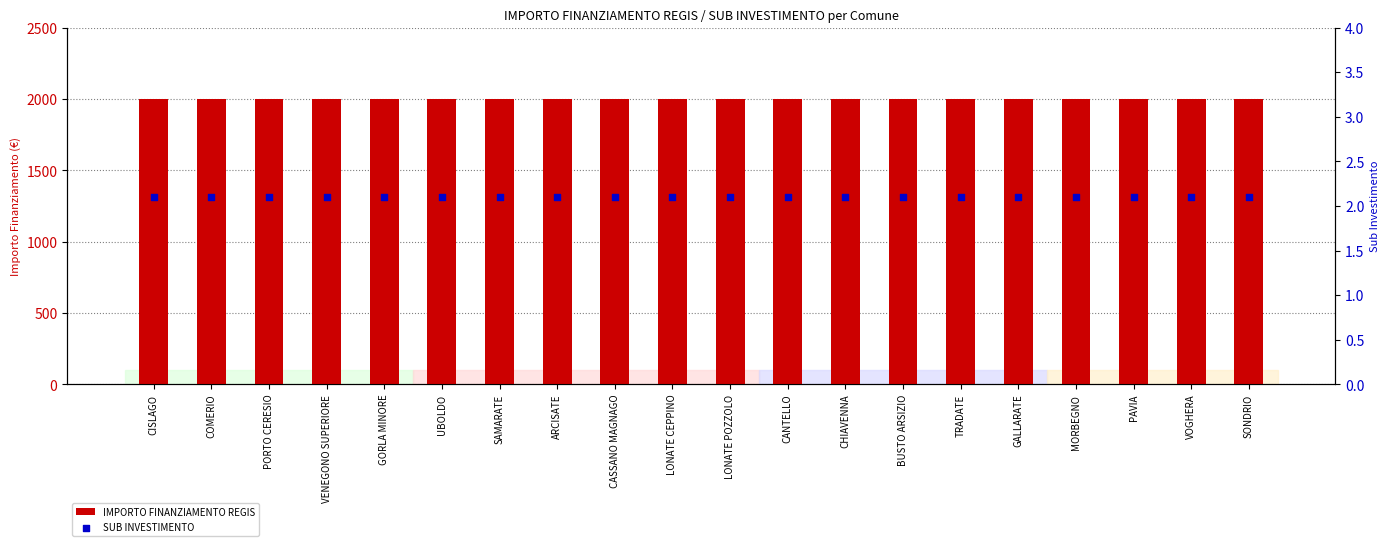

Which series has the largest total across all categories?

IMPORTO FINANZIAMENTO REGIS